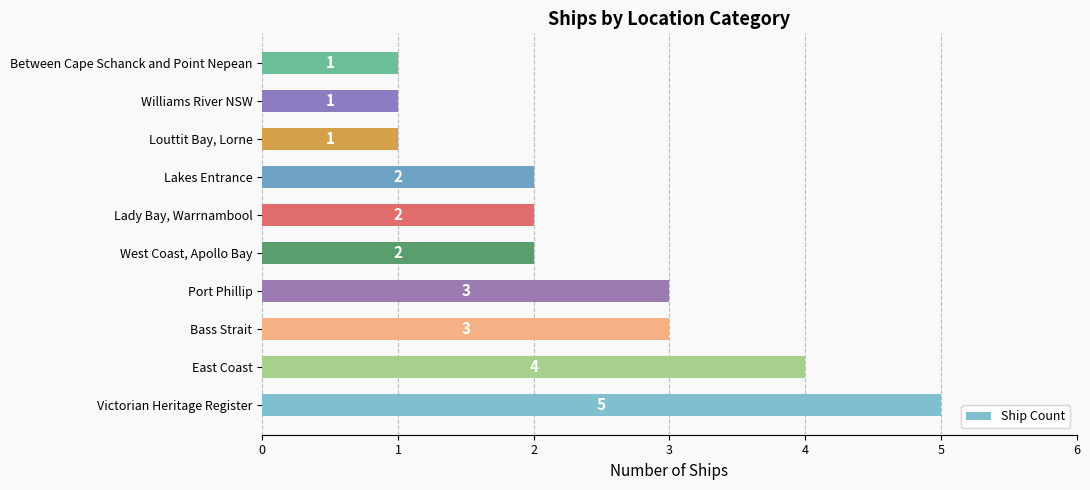

What is the difference between the maximum and second lowest values?

4